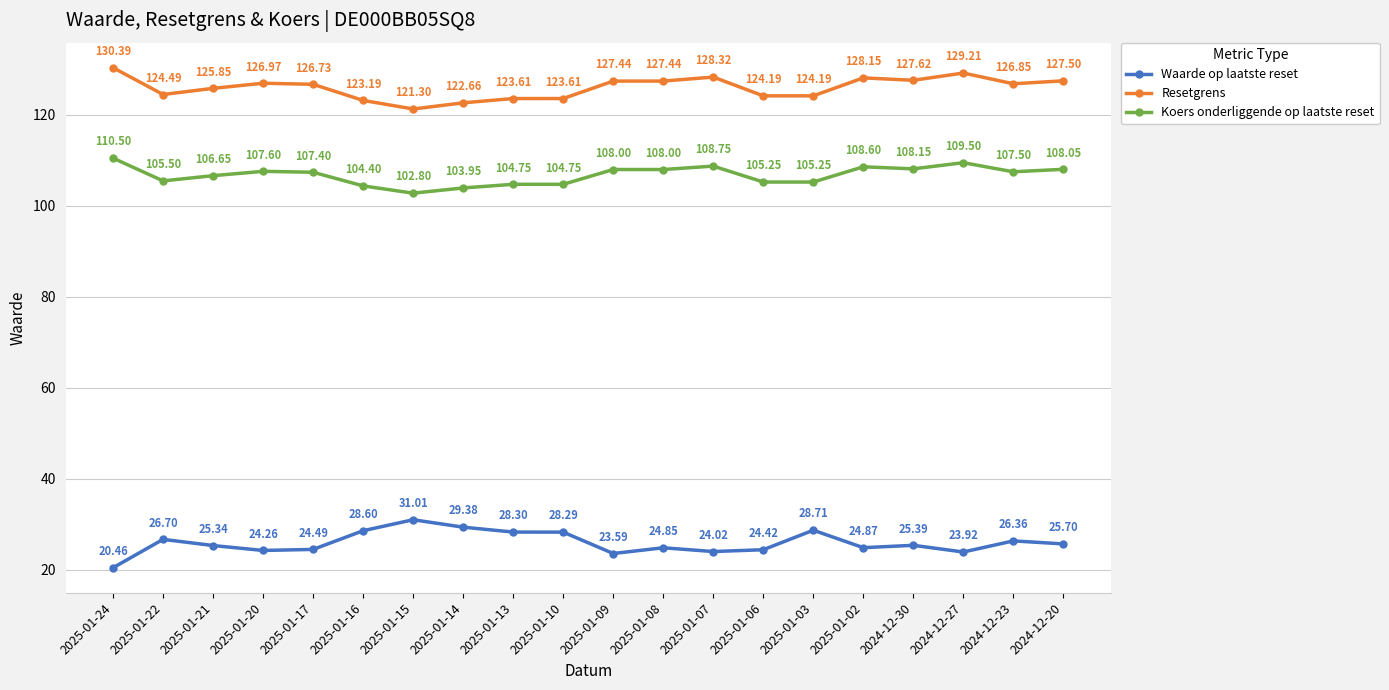

True or false: Koers onderliggende op laatste reset and Waarde op laatste reset intersect in this chart.

False